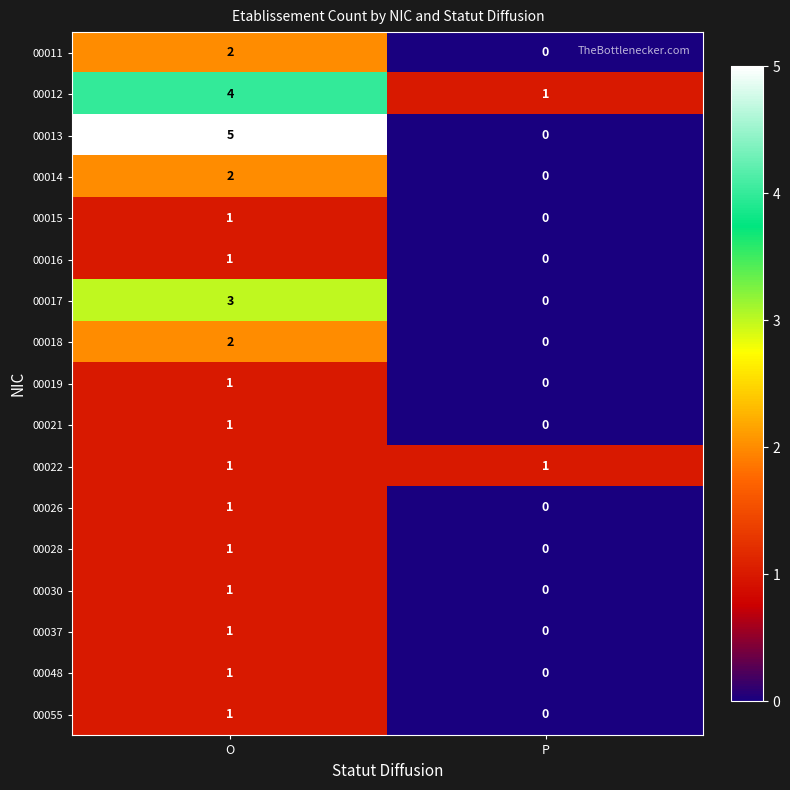

The value of 00014 at O is 2. True or false?

True